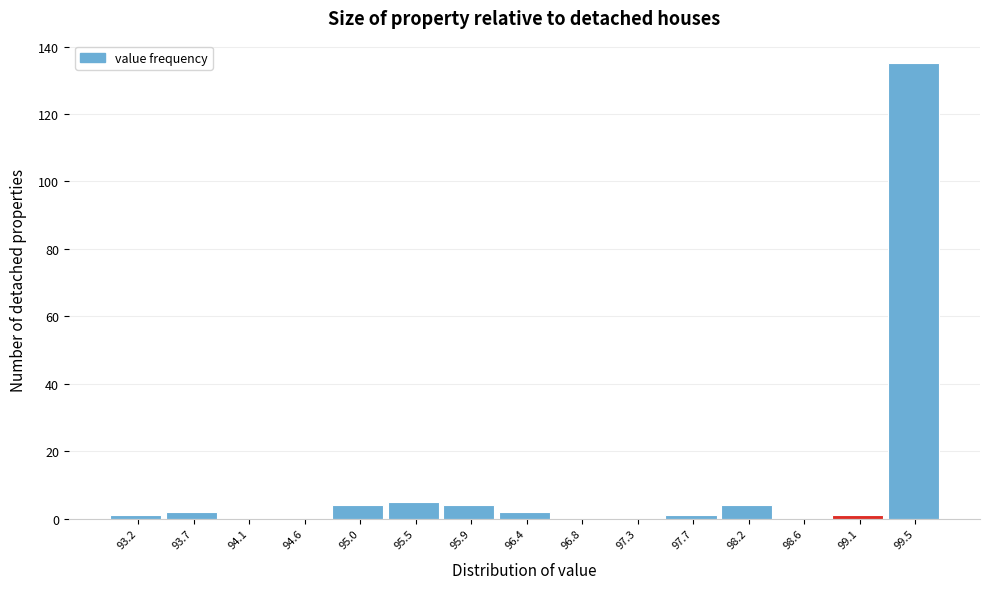

Reading left to right, list all the values displayed in this chart.

93.2=1	93.7=2	94.1=0	94.6=0	95.0=4	95.5=5	95.9=4	96.4=2	96.8=0	97.3=0	97.7=1	98.2=4	98.6=0	99.1=1	99.5=135